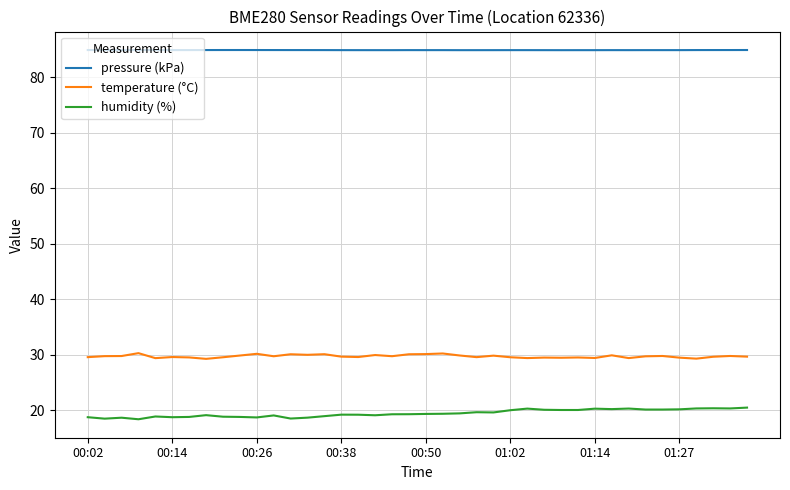

Rank the series by their average value, from highest to lowest.

pressure (kPa), temperature (°C), humidity (%)